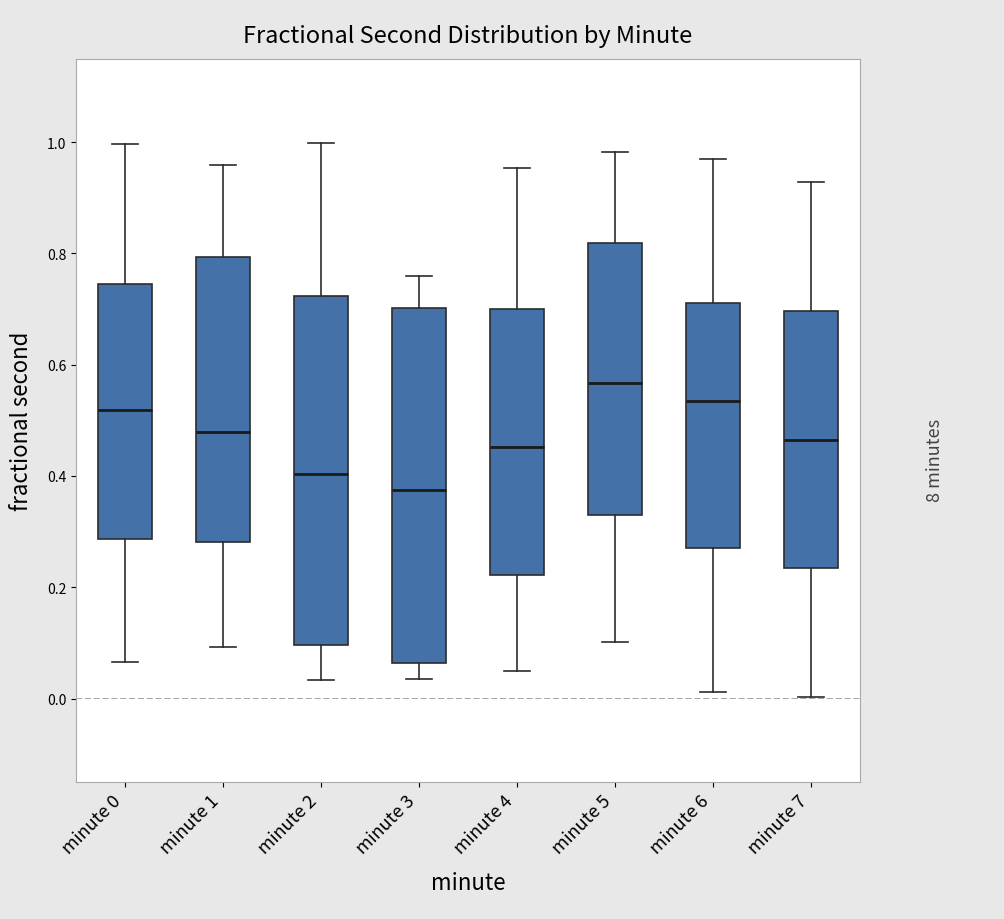

Which box's median line is the highest?

minute 5